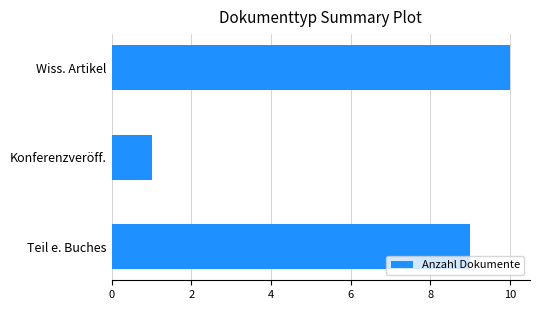

Count the values in the range 1 to 10.

3